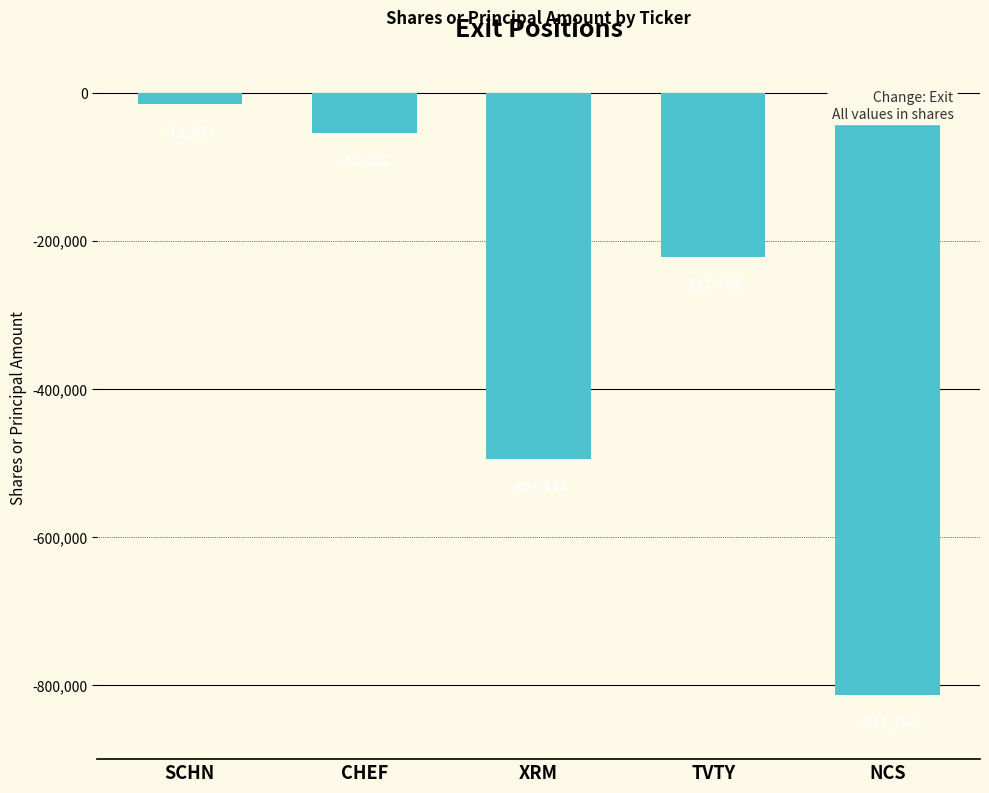

True or false: the data shows -494653 at XRM.

True